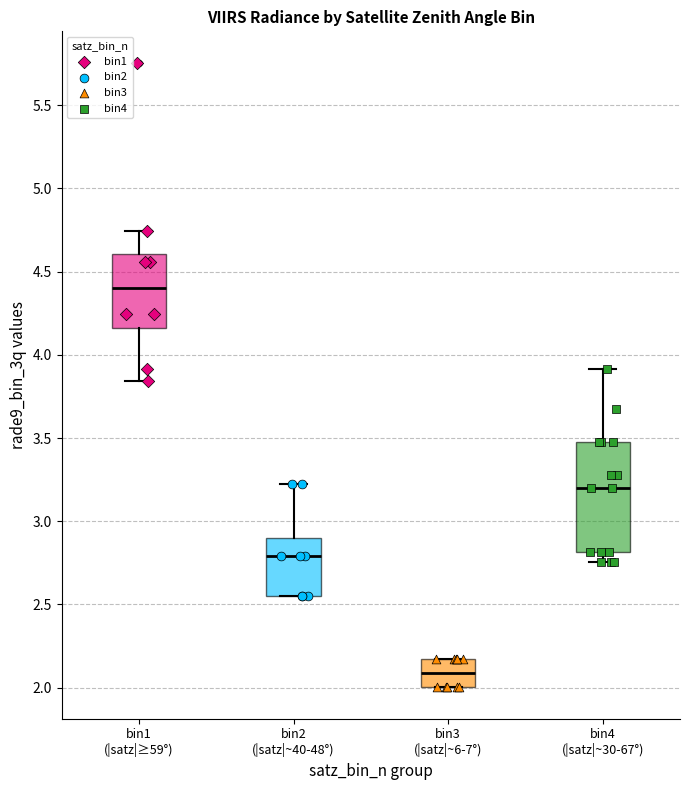

Comparing the boxes themselves (not the whiskers), which one is the tallest?

bin4 (|satz|~30-67°)